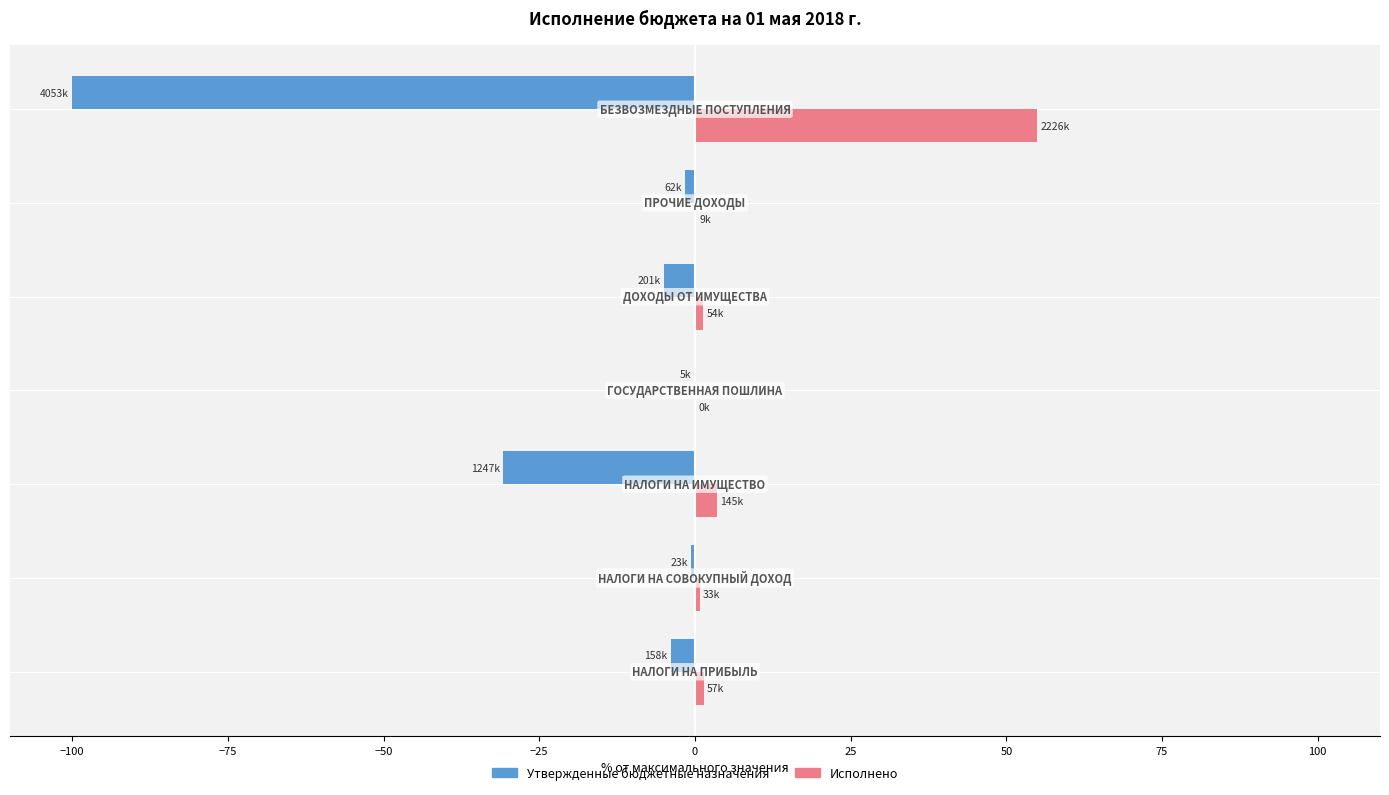

What is the maximum value for Исполнено?

54.9